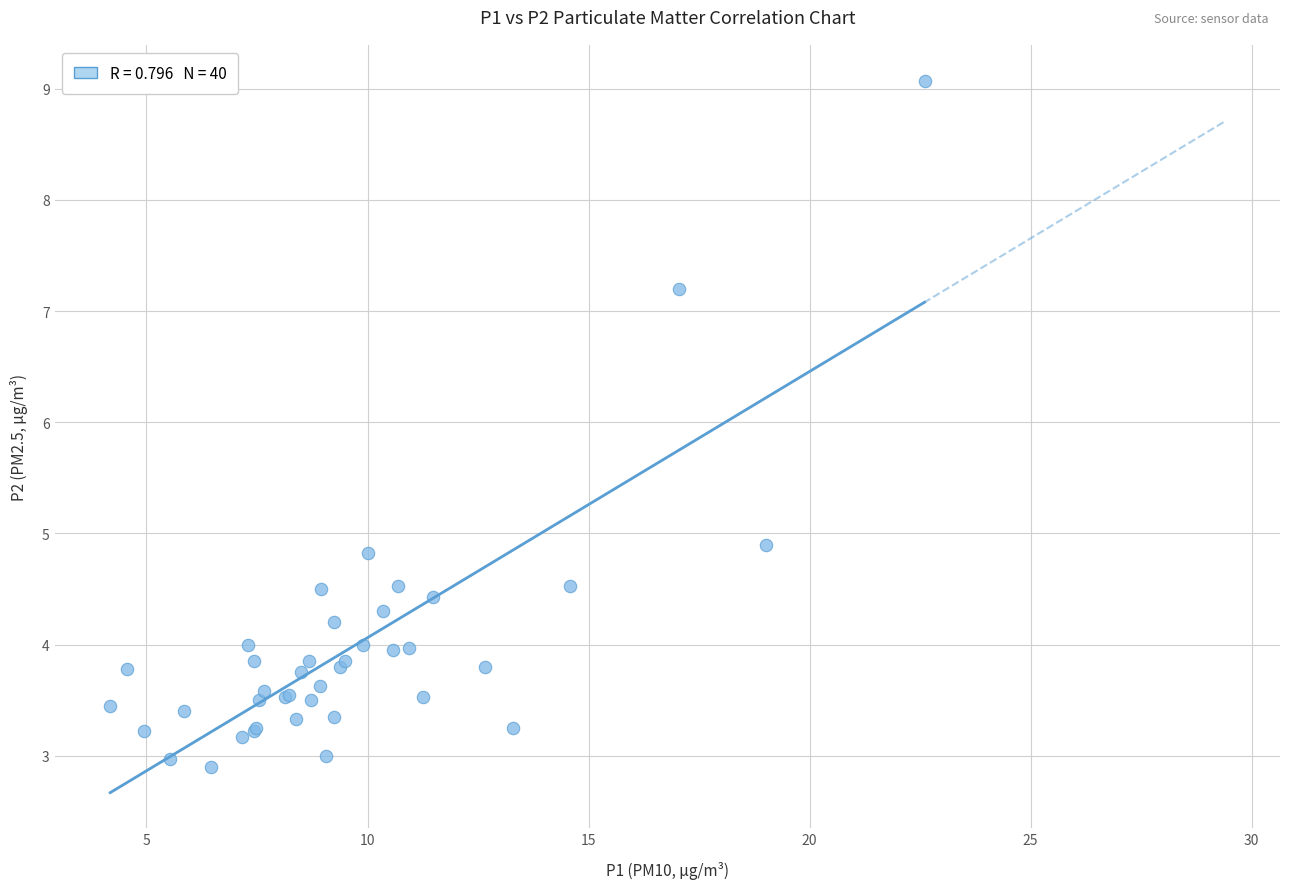

What Y value in the scatter plot is closest to 5?

4.9